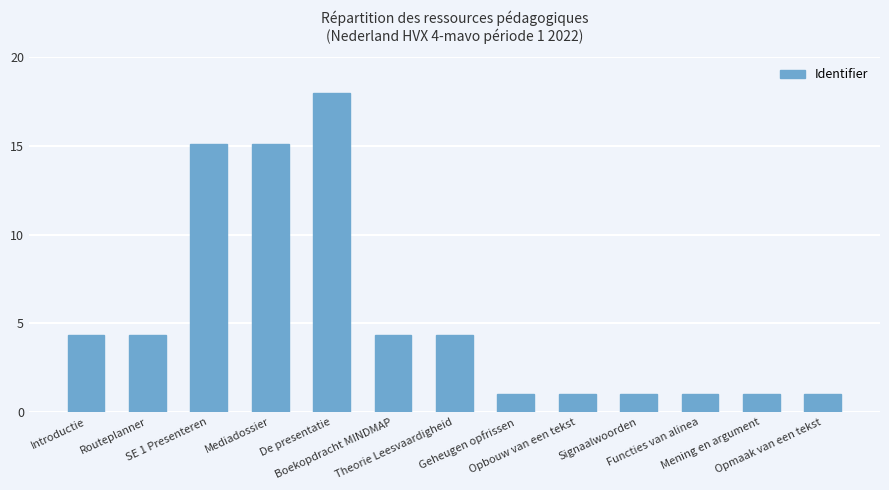

What is the difference between the values at Opmaak van een tekst and Theorie Leesvaardigheid?

3.3